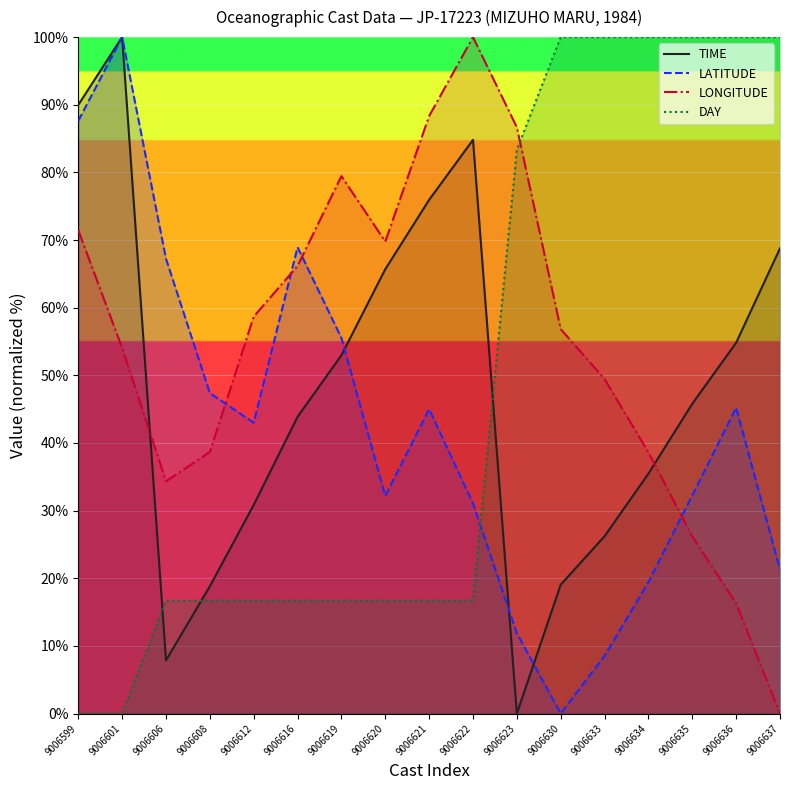

Where do TIME and DAY first cross each other?

9006601 and 9006606